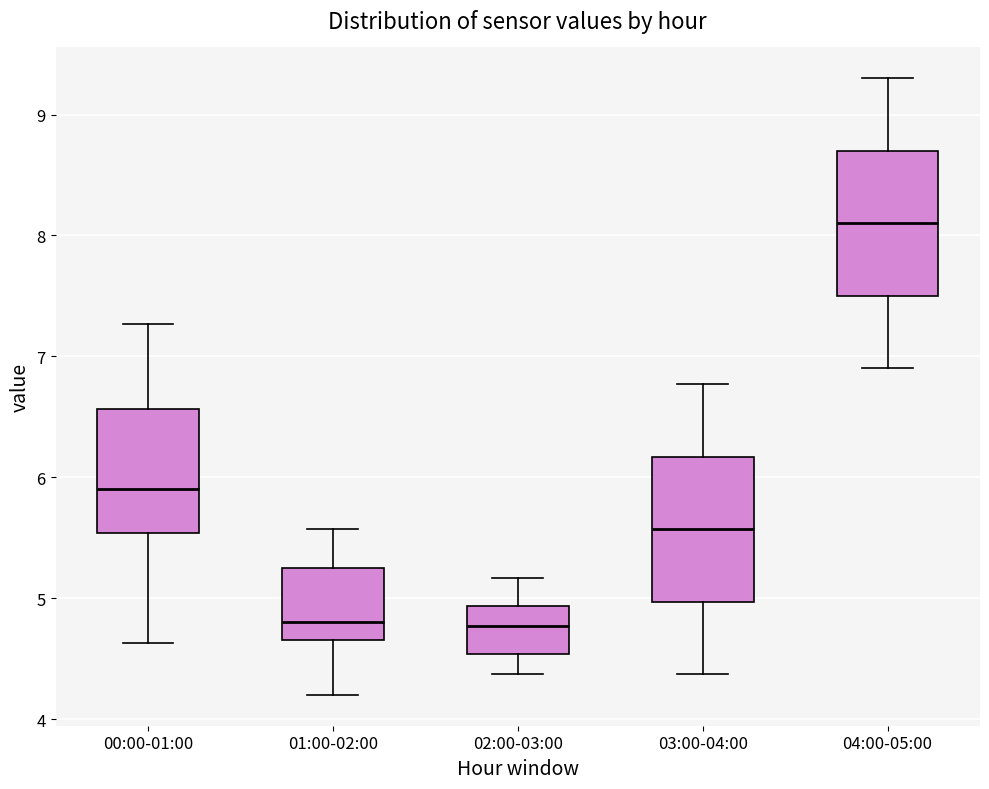

Reading left to right, read every box against the y-axis: the position of its median line, the range the box covers, and the ends of its whiskers. The values are not printed on the chart, so give them approximately, as read against the axis.

00:00-01:00: median 5.9, box 5.5 to 6.6, whiskers 4.6 to 7.3
01:00-02:00: median 4.8, box 4.7 to 5.3, whiskers 4.2 to 5.6
02:00-03:00: median 4.8, box 4.5 to 4.9, whiskers 4.4 to 5.2
03:00-04:00: median 5.6, box 5.0 to 6.2, whiskers 4.4 to 6.8
04:00-05:00: median 8.1, box 7.5 to 8.7, whiskers 6.9 to 9.3